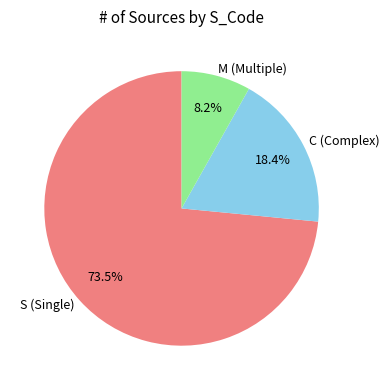

Approximately how many times larger is the value at M compared to S?

0.1